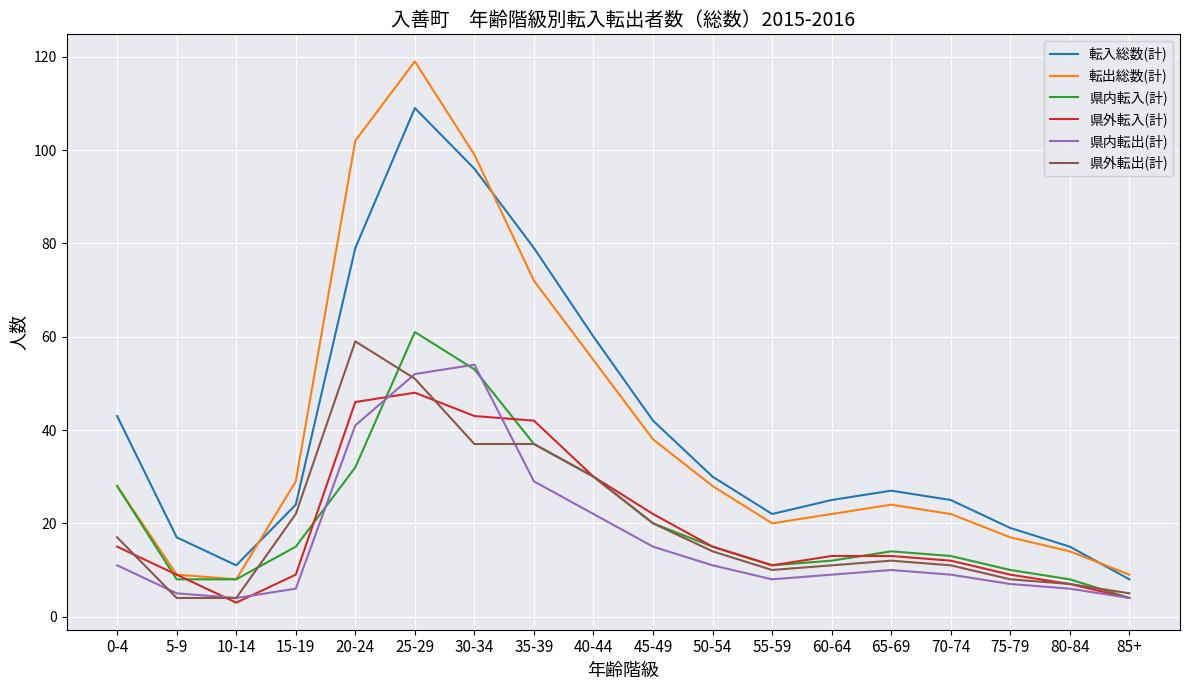

True or false: 転入総数(計) and 県外転入(計) intersect in this chart.

False